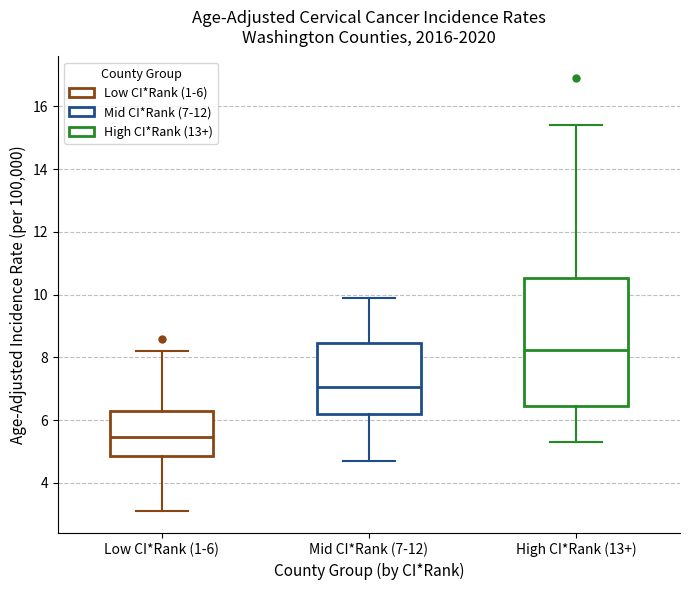

Where does the median line of the box for Mid CI*Rank (7-12) sit on the y-axis? The values are not printed on the chart, so give them approximately, as read against the axis.

7.0